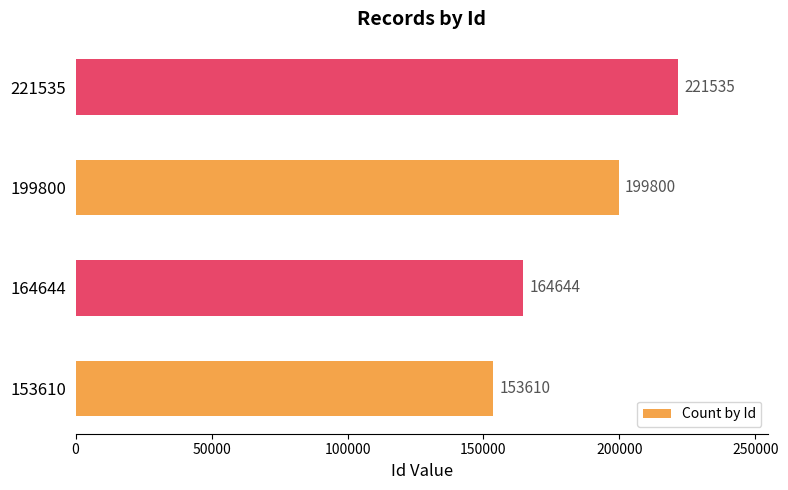

Reading top to bottom, list all the values displayed in this chart.

221535=221535	199800=199800	164644=164644	153610=153610